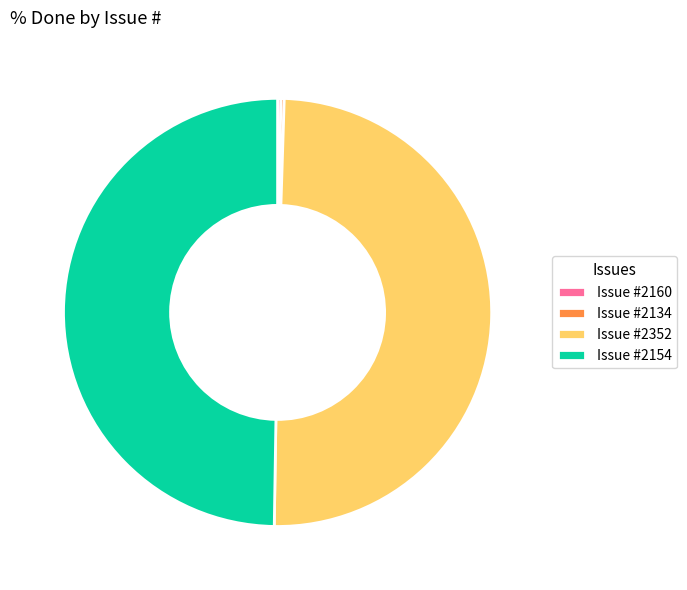

Is it true that Issue #2154 is 59% of the pie?

False